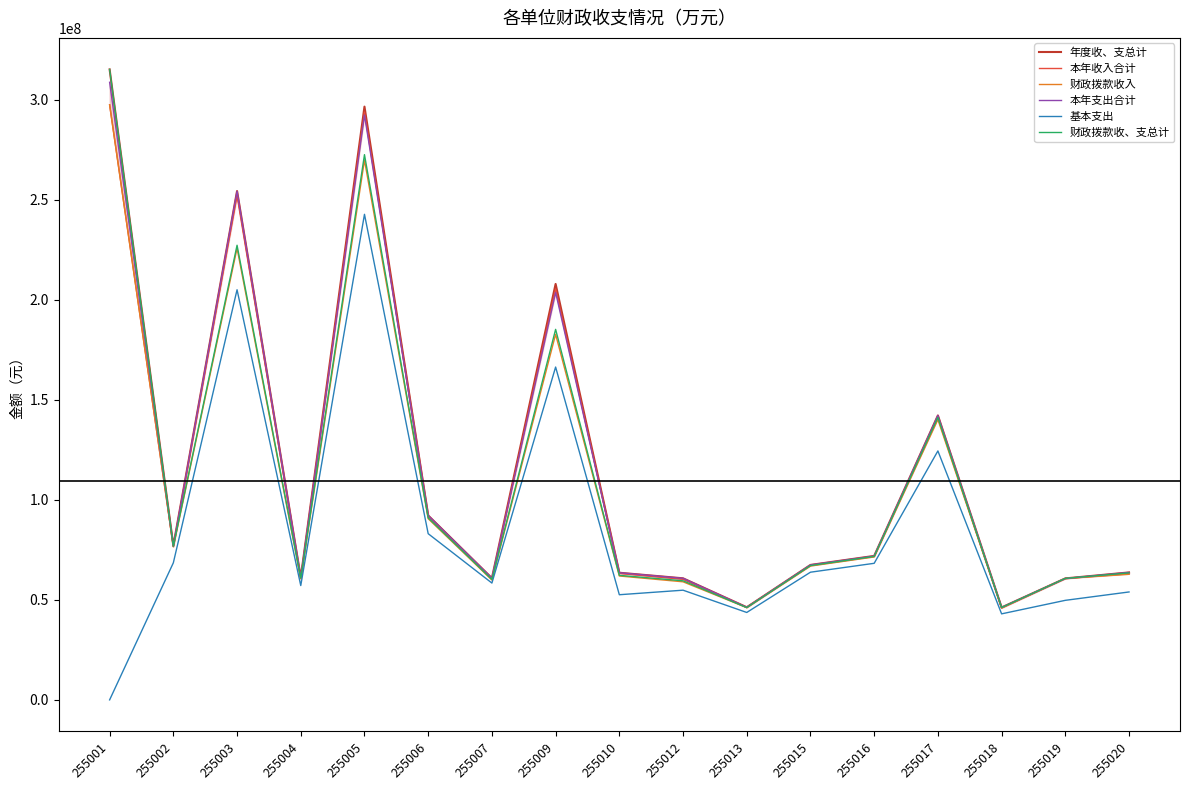

At which label is 财政拨款收、支总计 closest to 180705817?

255009